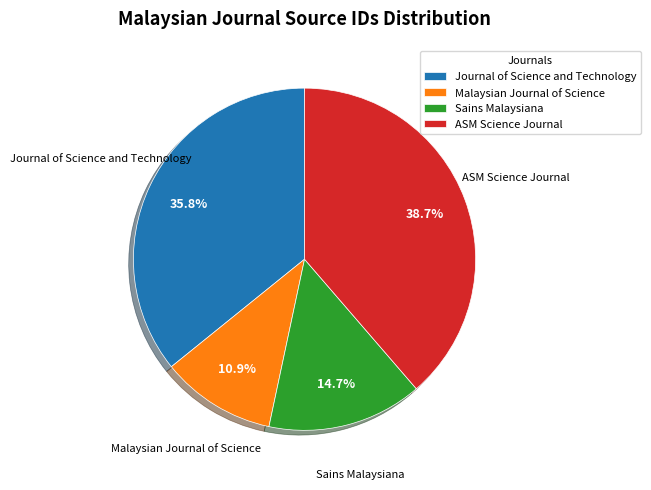

To the nearest percent, what is the difference between the largest and smallest slice percentages?

28%